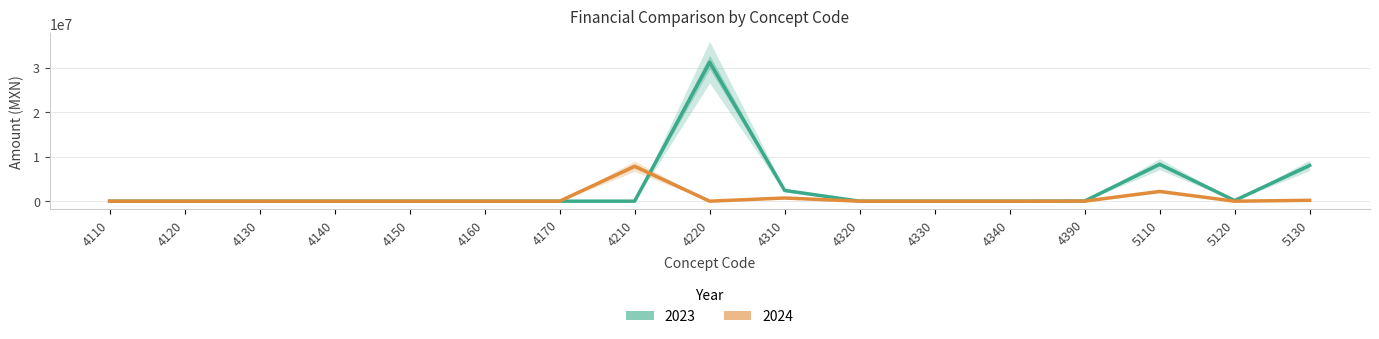

What is the highest value of the 2024 series?

7841981.4